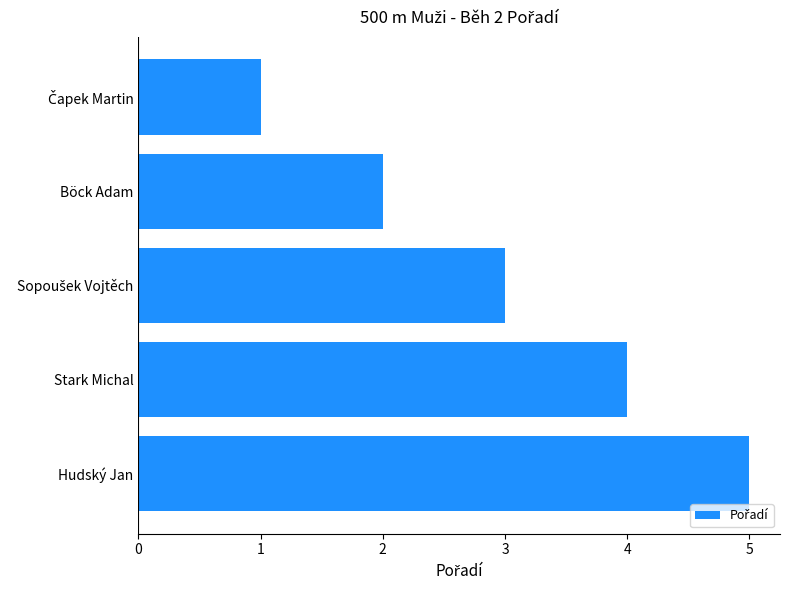

What is the difference between the second highest and second lowest values?

2